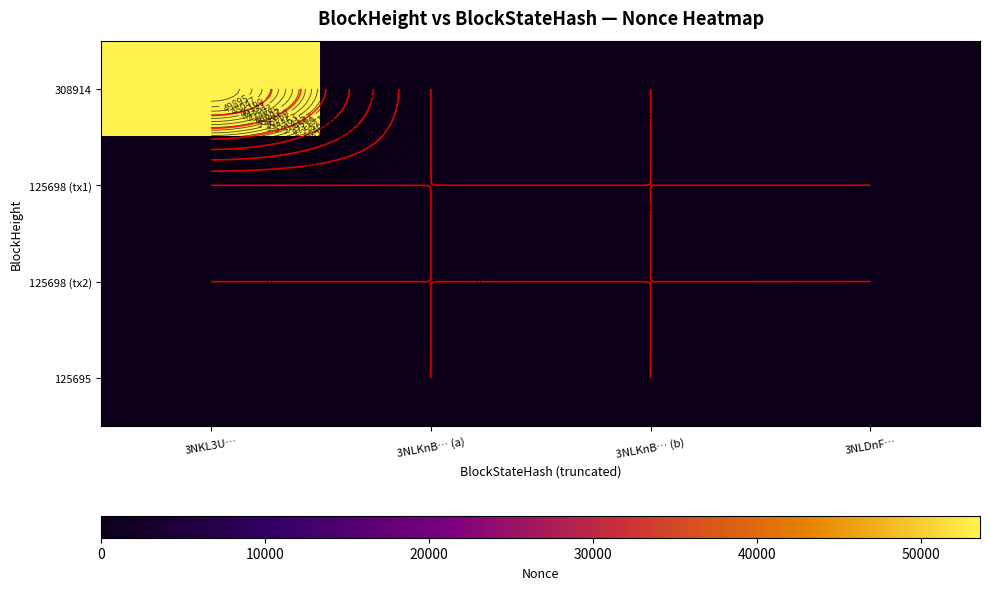

The value of 125695 at 3NKL3U… is 59. True or false?

False